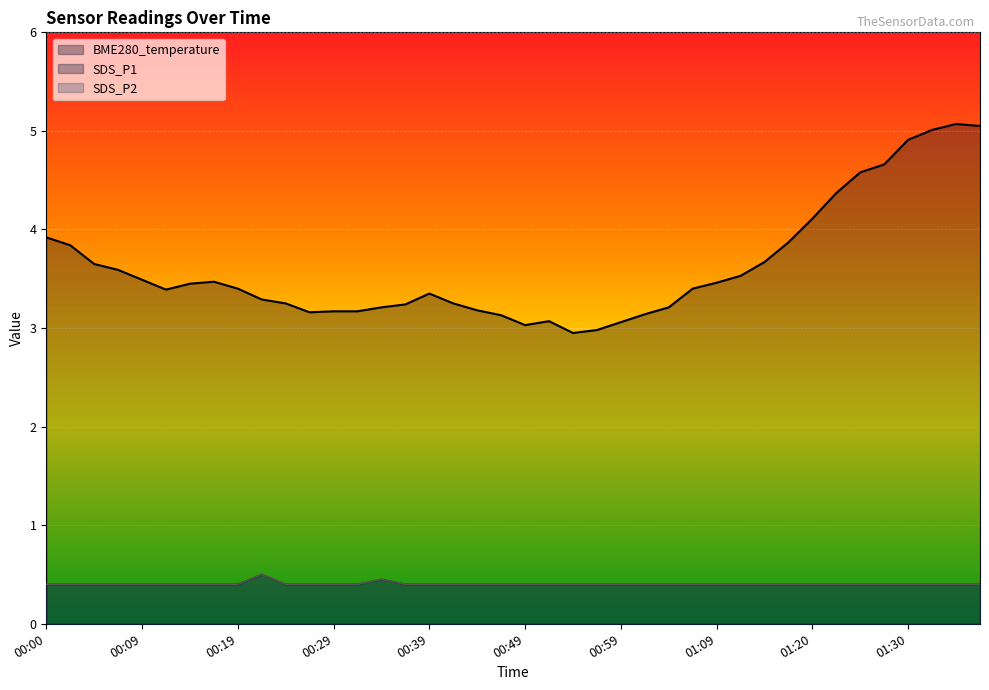

At how many categories does at least one series exceed 4?

8